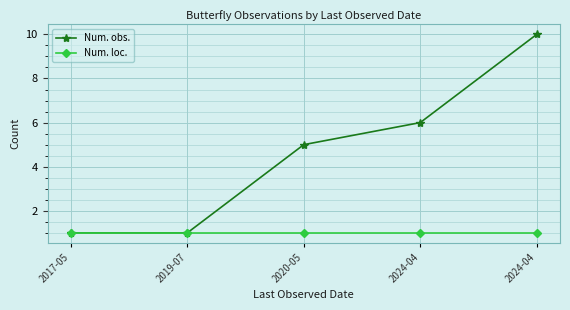

Where does the Num. obs. series first go above 5?

2024-04